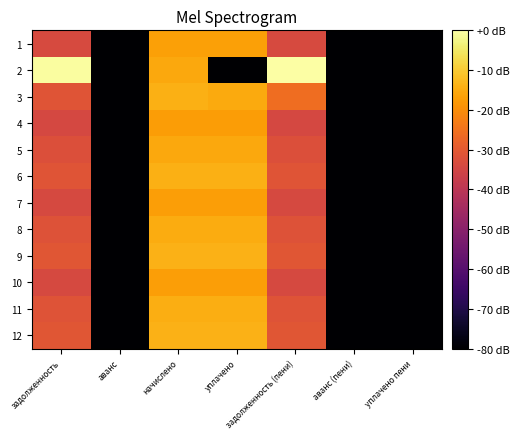

What is the total value across all series at задолженность?

34.0